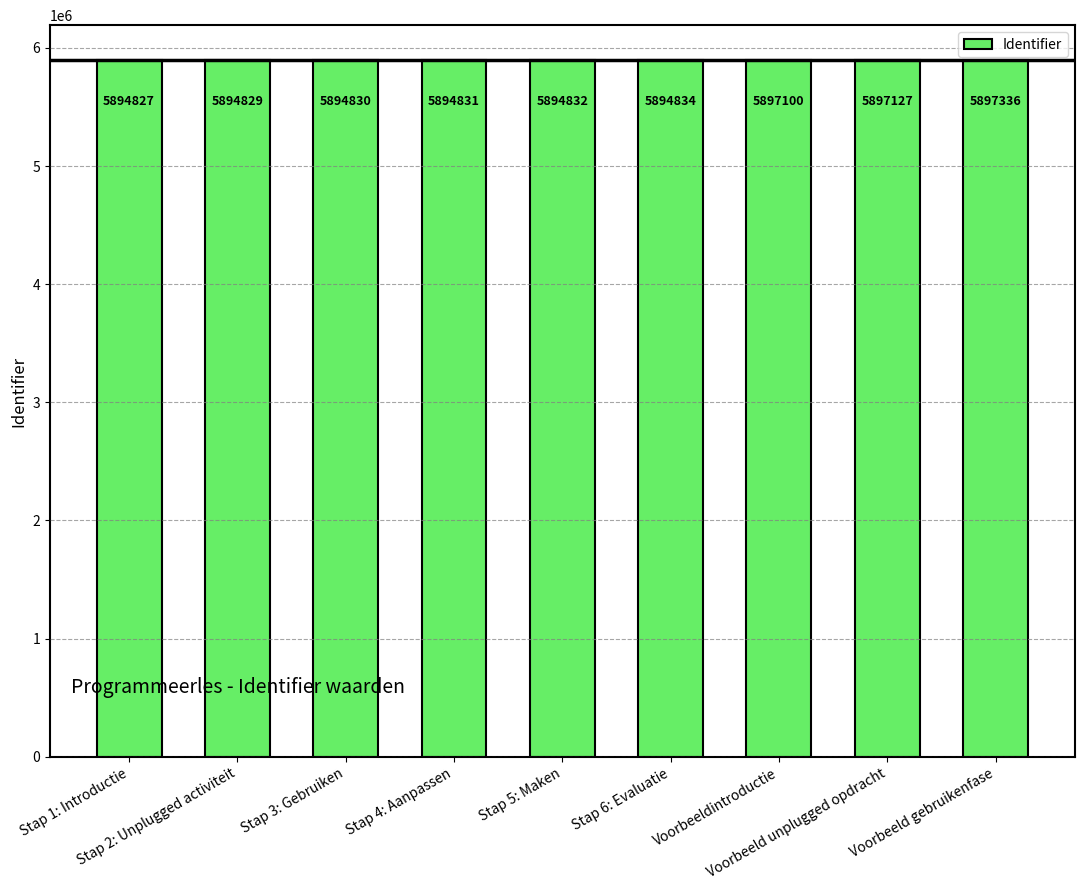

Which category has the lowest value across all series?

Stap 1: Introductie